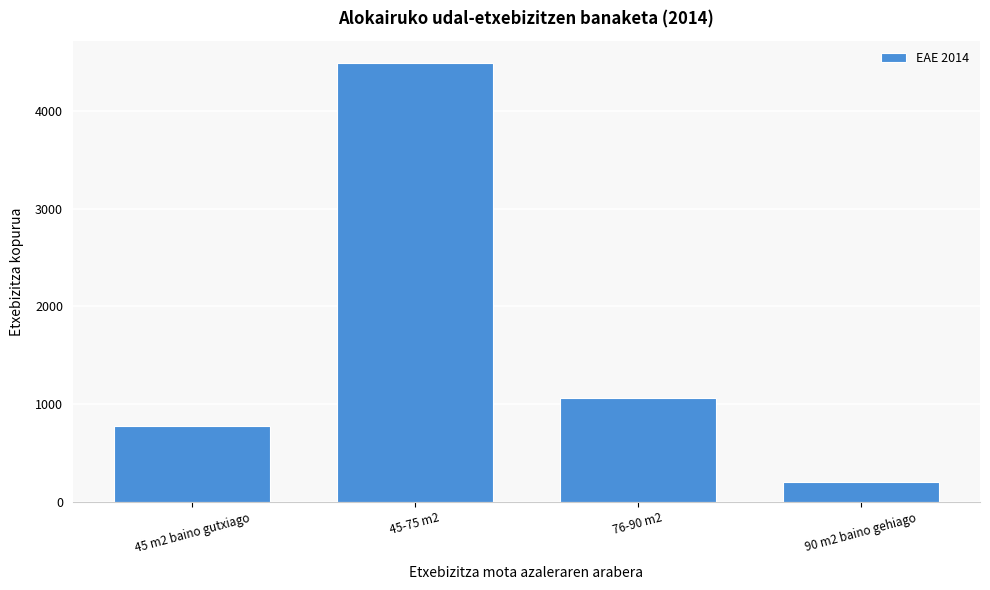

Reading left to right, list all the values displayed in this chart.

781	4492	1063	202